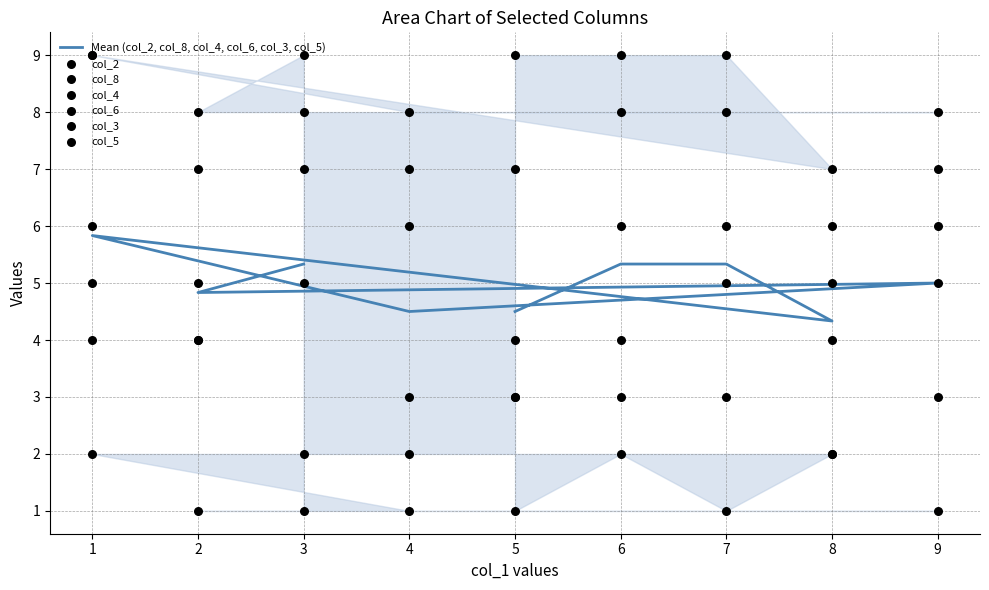

What are all the series names shown in the legend?

col_2, col_8, col_4, col_6, col_3, col_5